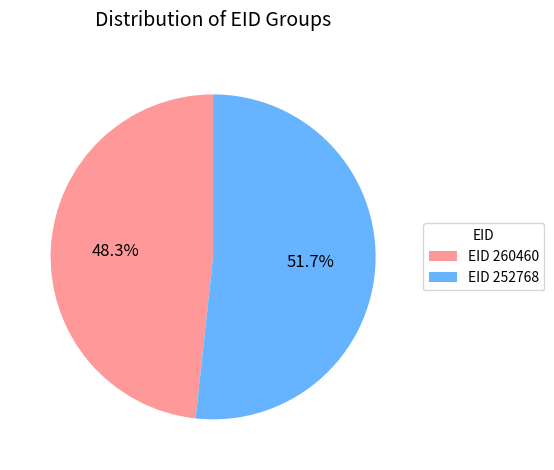

Rank the categories by value from lowest to highest.

EID 260460, EID 252768